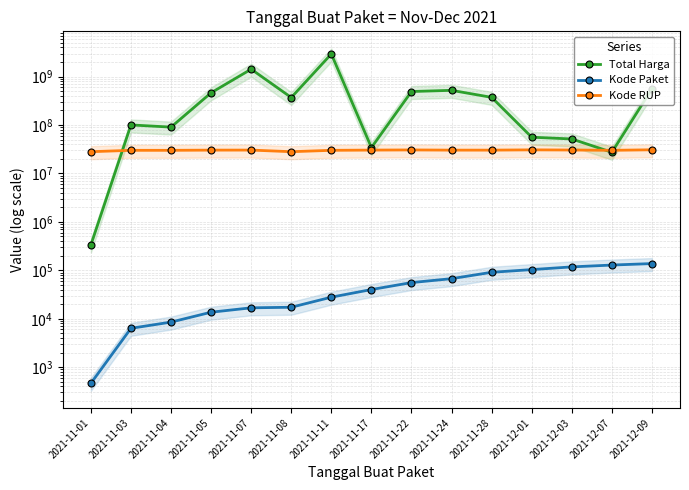

At 2021-11-24, list the series in order from smallest to largest.

Kode Paket, Kode RUP, Total Harga